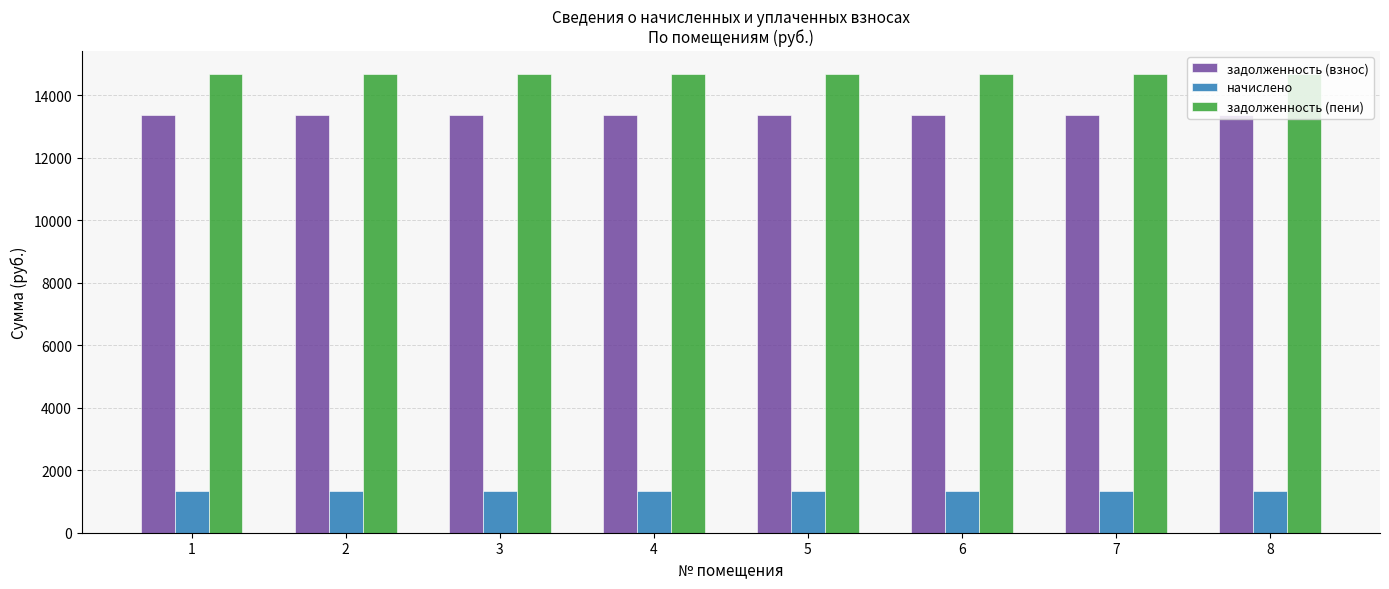

What is the minimum value shown in the chart?

1326.0